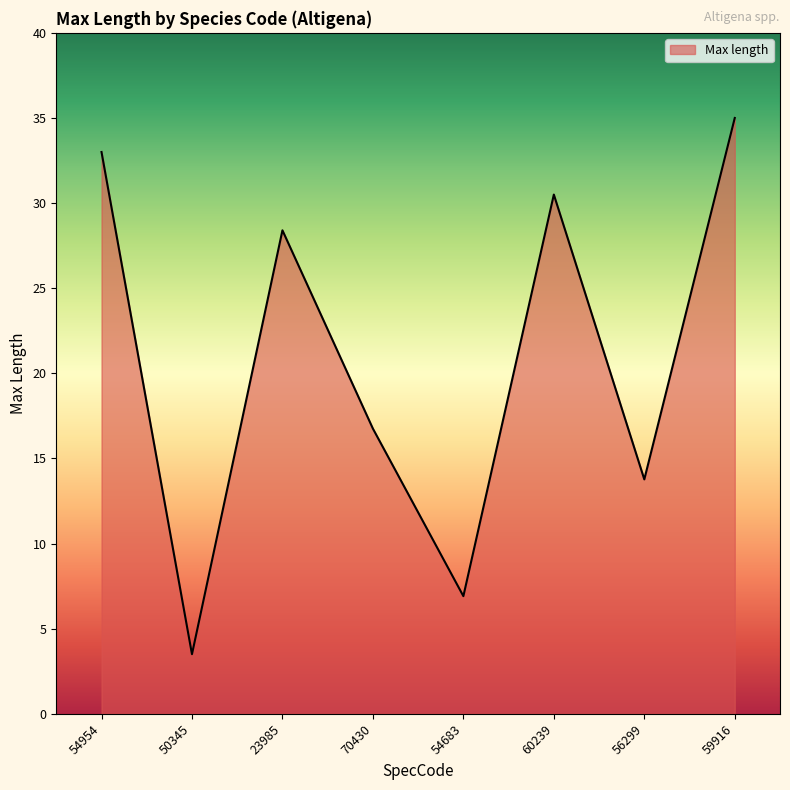

Where is the first local maximum?

23985